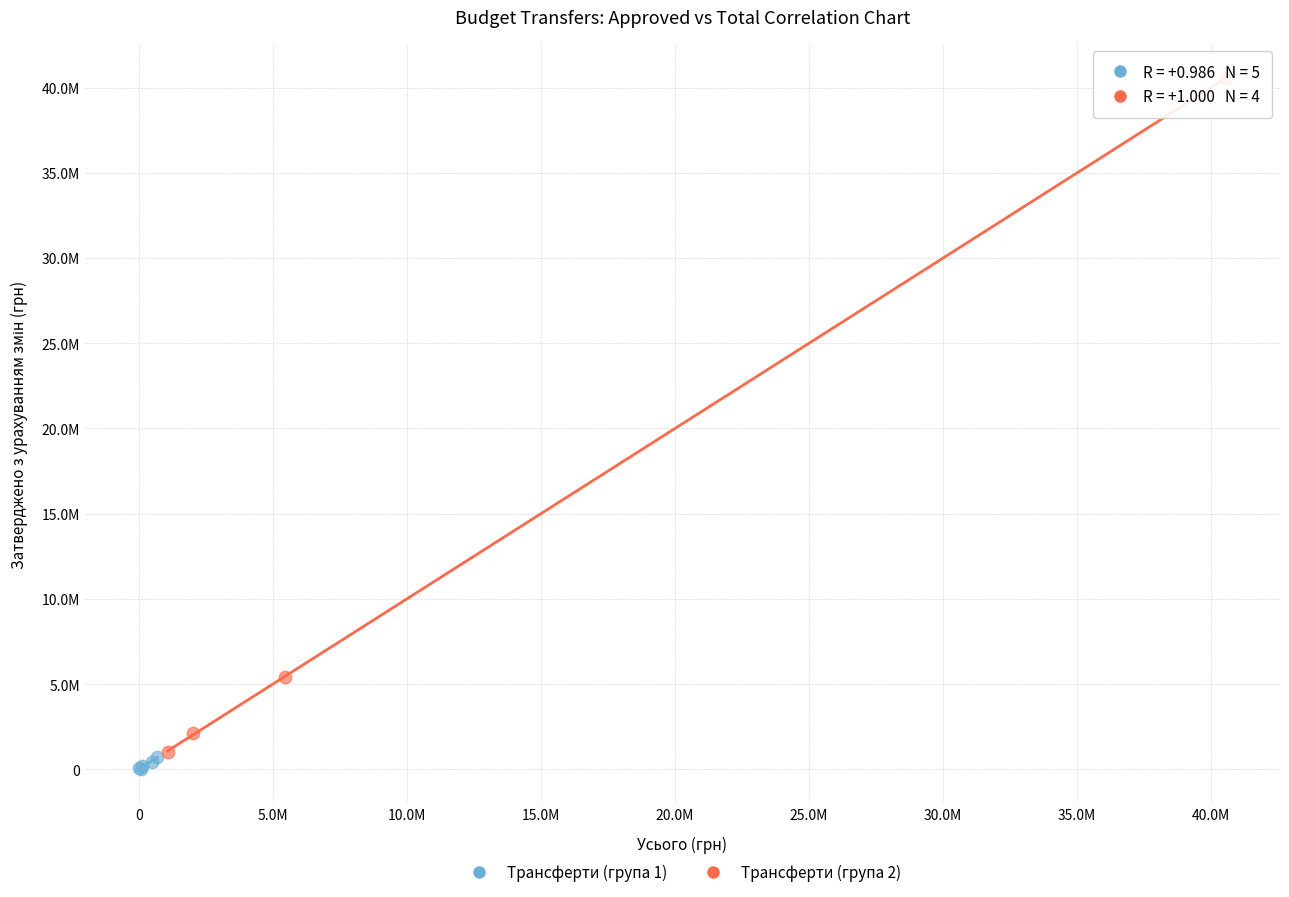

Which series contains the highest Y value?

Трансферти (група 2)